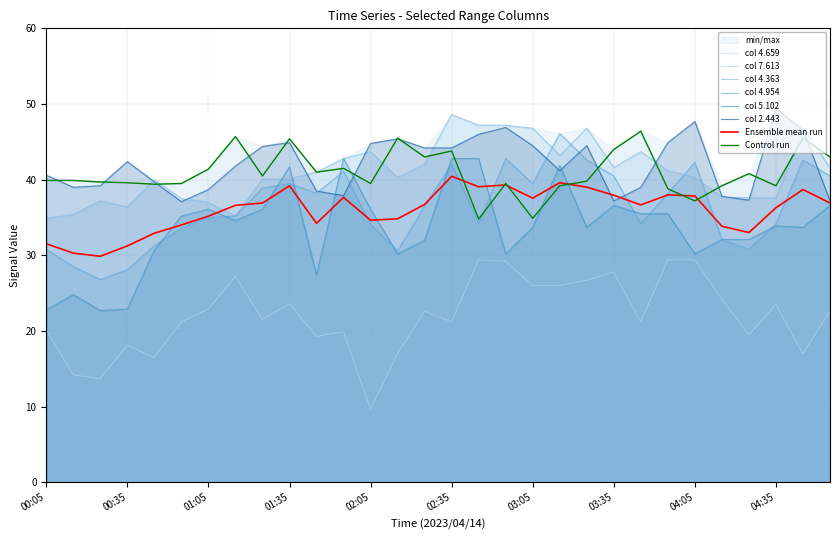

What value does the 4.954 series have at 00:15?

28.5